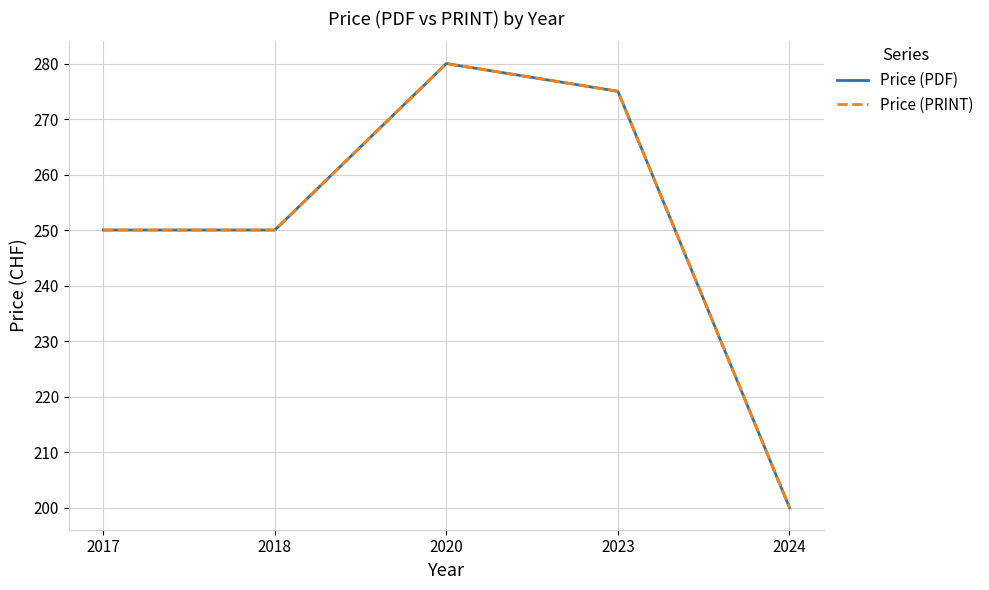

What is the value of the Price (PDF) point at the 3rd from the left?

280